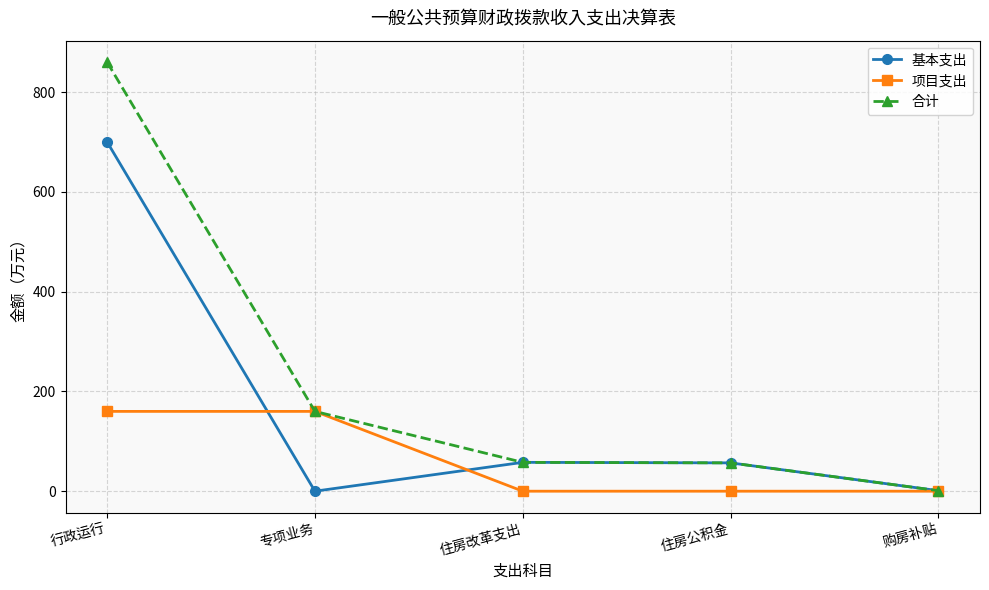

How many distinct data groups are displayed?

3